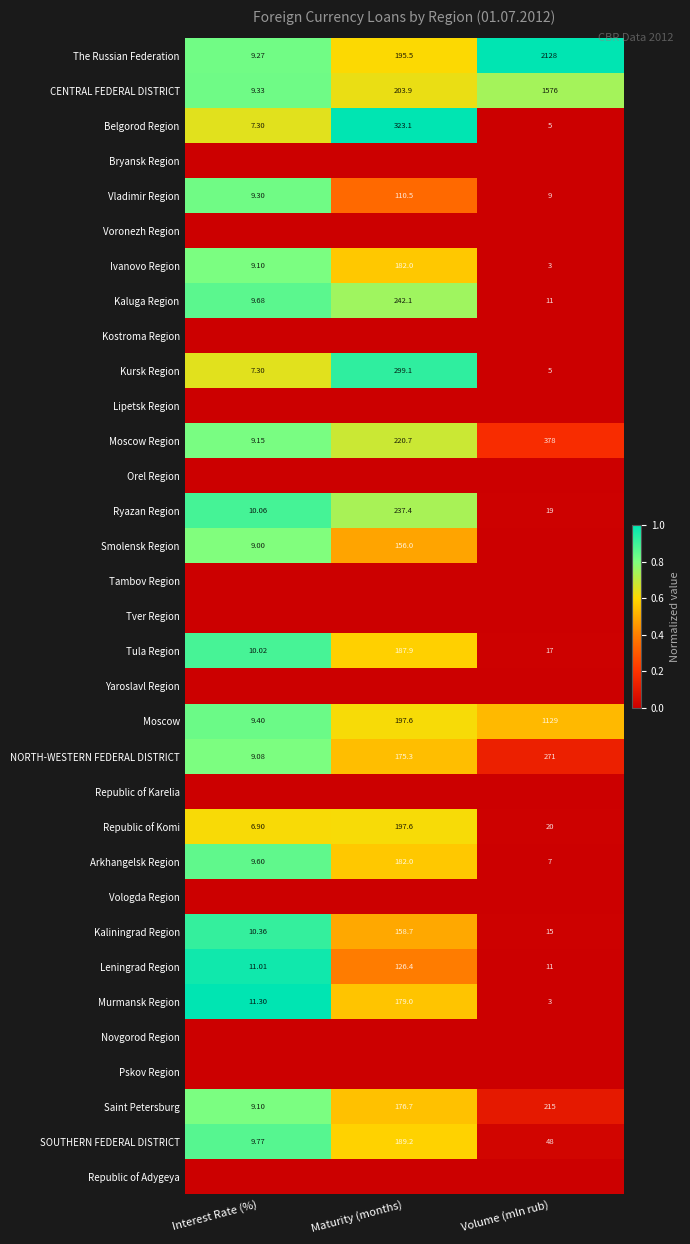

Is the value of Ryazan Region at Maturity (months) greater than the value of Smolensk Region at Maturity (months)?

Yes